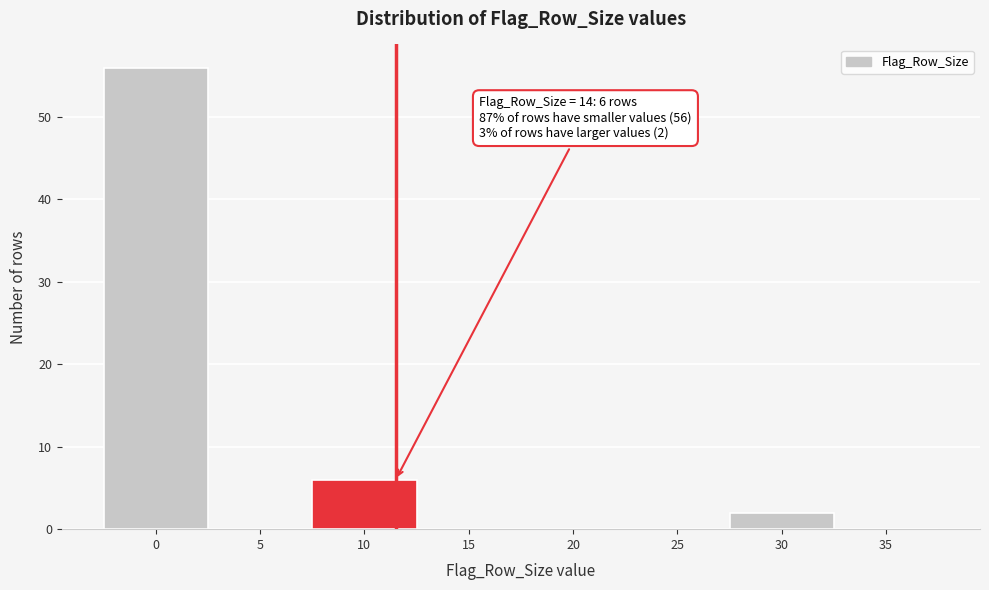

Reading right to left, extract all data points from this chart.

35=0	30=2	25=0	20=0	15=0	10=6	5=0	0=56